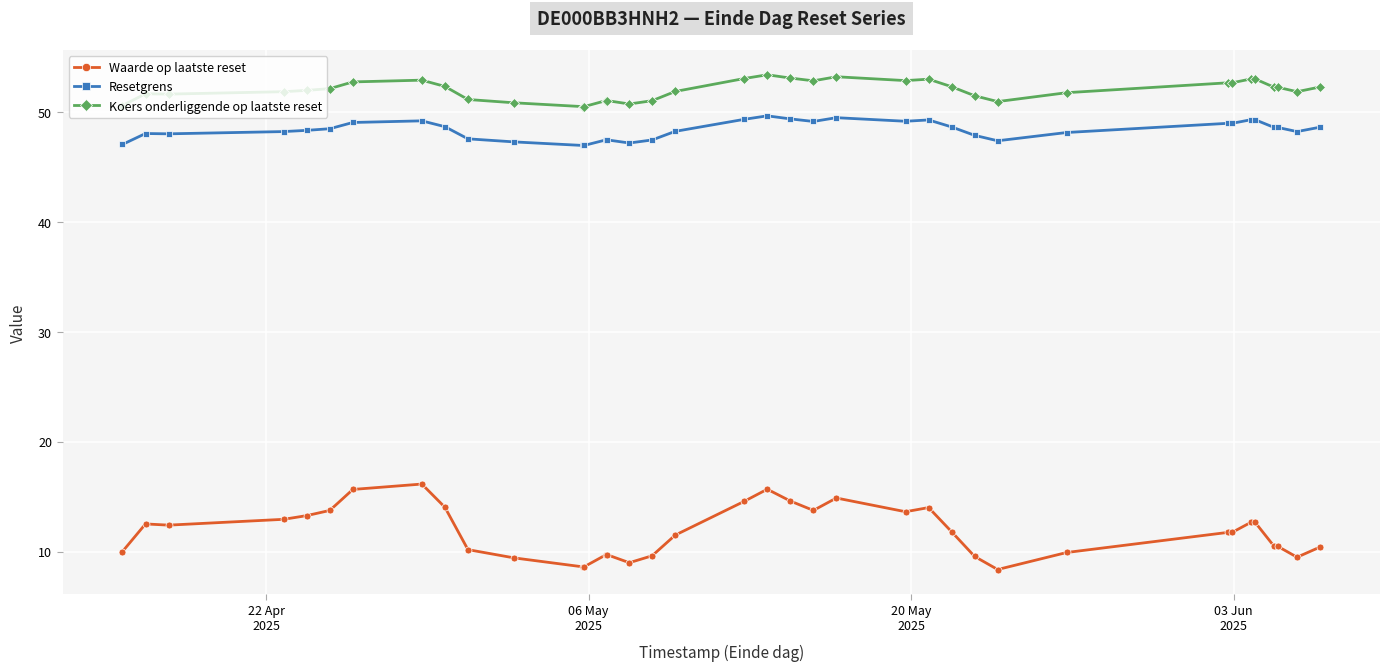

What is the value of the Koers onderliggende op laatste reset point at the 19th from the left?

53.1